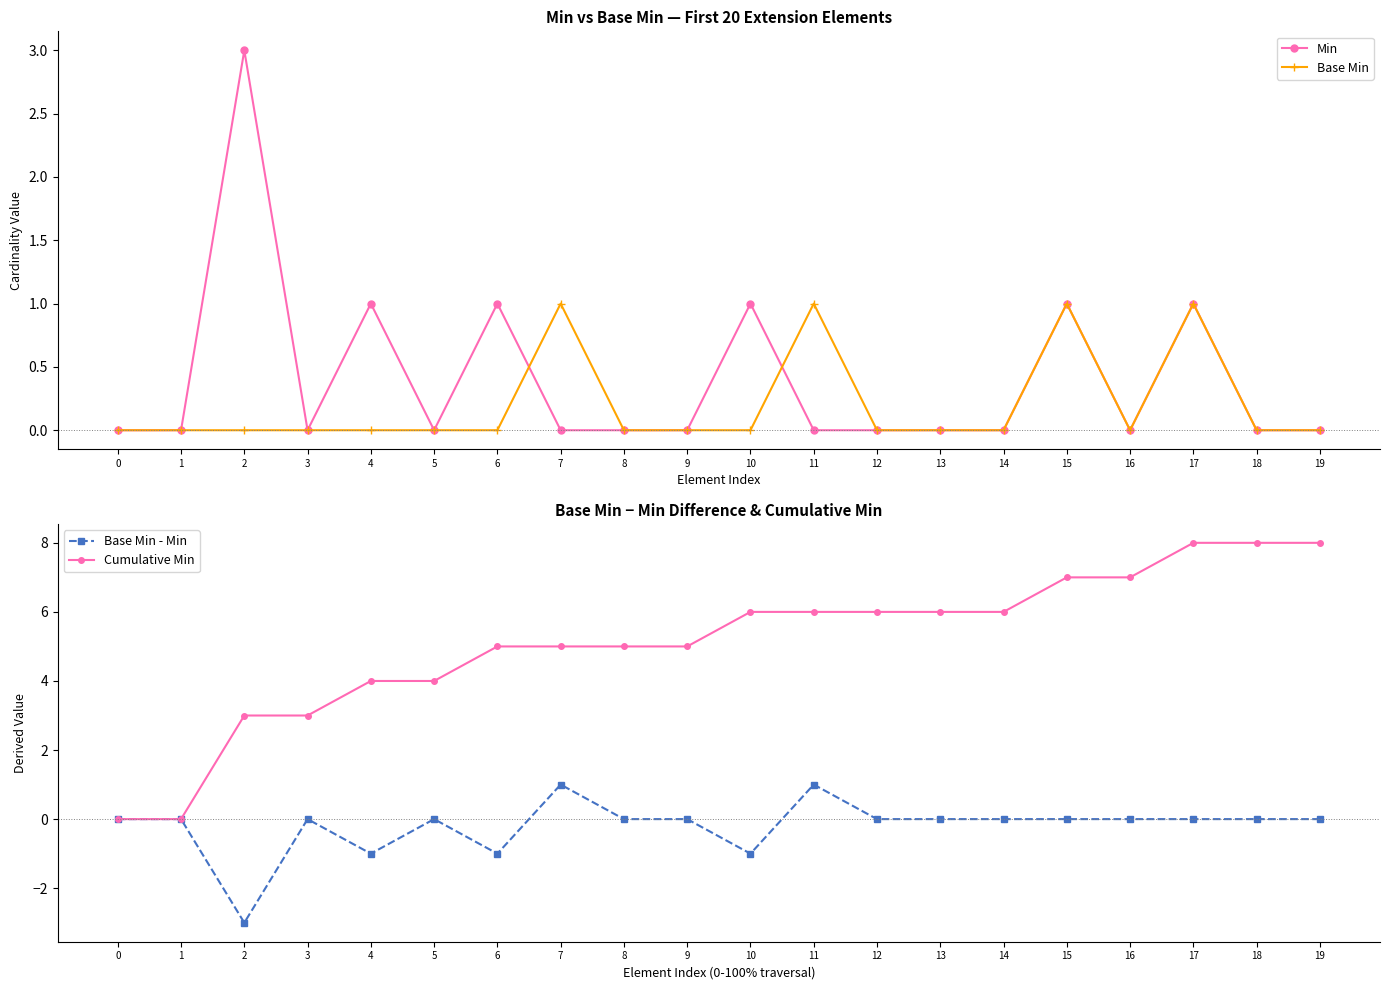

The Base Min - Min series shows -1 at 10. True or false?

True